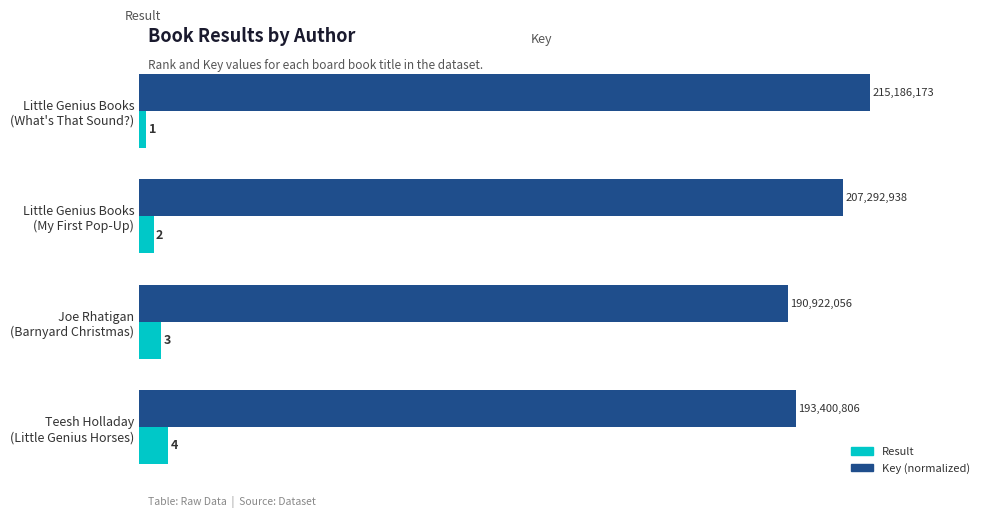

How many series are shown in this chart?

2